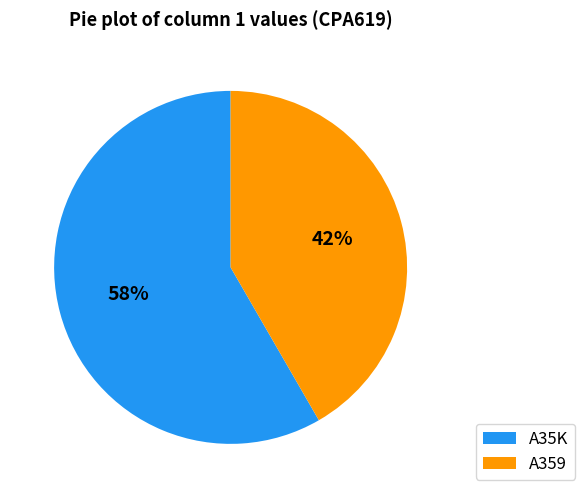

How many segments does this pie chart have?

2